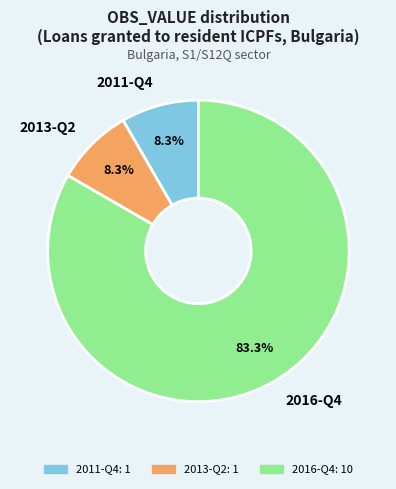

Does any single category account for the majority?

Yes